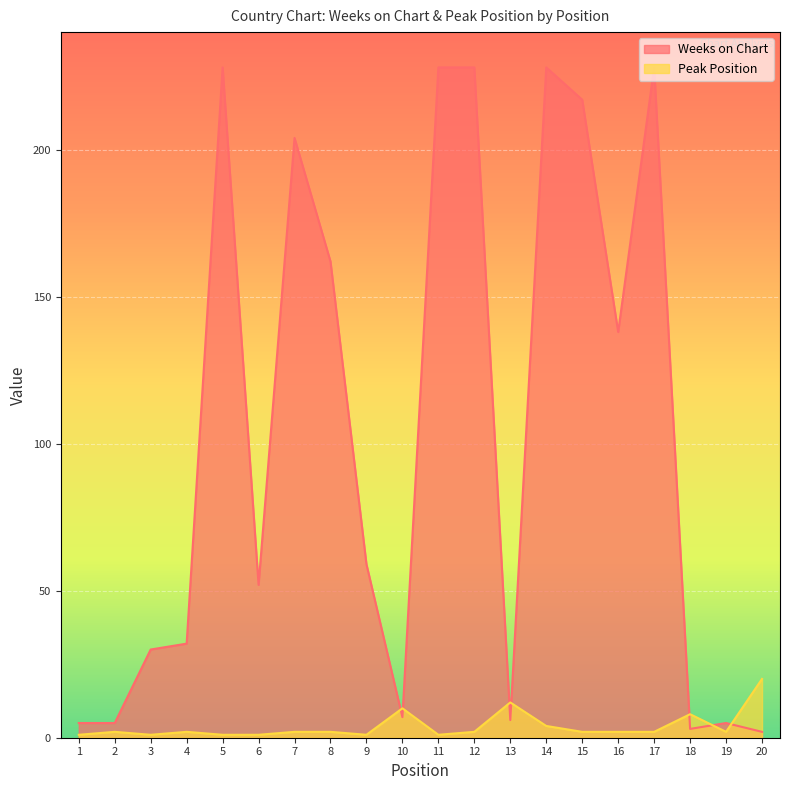

Reading left to right, extract all data points from this chart.

Weeks on Chart: 1=5	2=5	3=30	4=32	5=228	6=52	7=204	8=162	9=59	10=7	11=228	12=228	13=6	14=228	15=217	16=138	17=228	18=3	19=5	20=2
Peak Position: 1=1	2=2	3=1	4=2	5=1	6=1	7=2	8=2	9=1	10=10	11=1	12=2	13=12	14=4	15=2	16=2	17=2	18=8	19=2	20=20